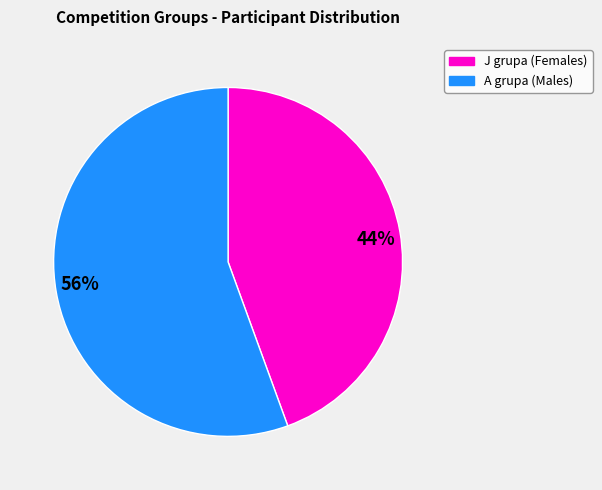

Which category has the biggest portion of the pie?

56%